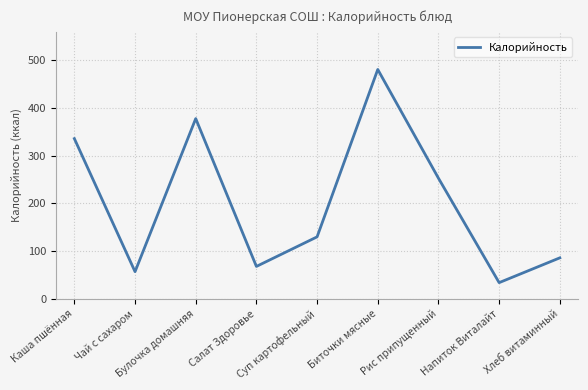

Which category has the lowest value across all series?

Напиток Виталайт